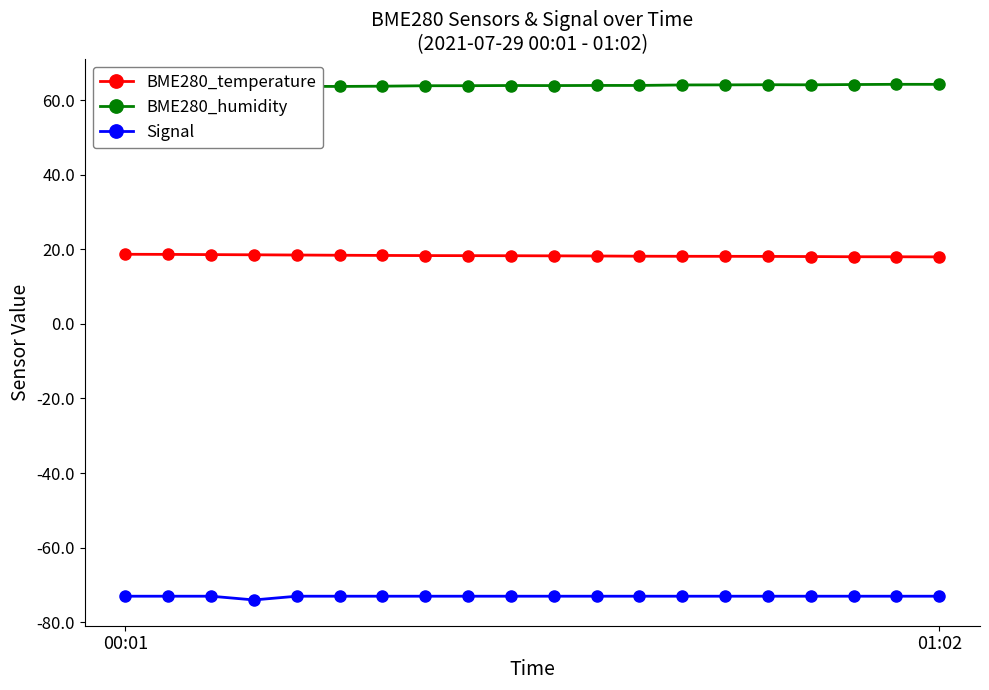

How many values in the BME280_temperature series exceed 18?

17